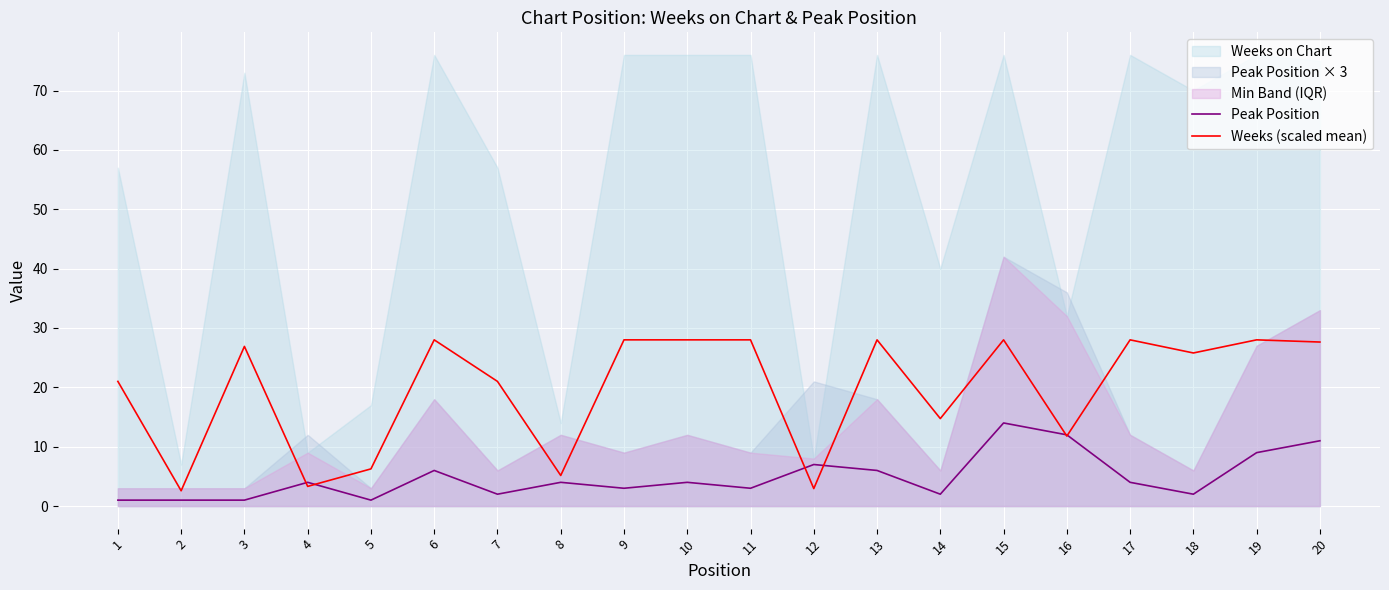

Reading left to right, transcribe all the data shown in this chart.

Peak Position: 1=1.0	2=1.0	3=1.0	4=4.0	5=1.0	6=6.0	7=2.0	8=4.0	9=3.0	10=4.0	11=3.0	12=7.0	13=6.0	14=2.0	15=14.0	16=12.0	17=4.0	18=2.0	19=9.0	20=11.0
Weeks (scaled mean): 1=21.0	2=2.6	3=26.9	4=3.3	5=6.3	6=28.0	7=21.0	8=5.2	9=28.0	10=28.0	11=28.0	12=2.9	13=28.0	14=14.7	15=28.0	16=11.8	17=28.0	18=25.8	19=28.0	20=27.6